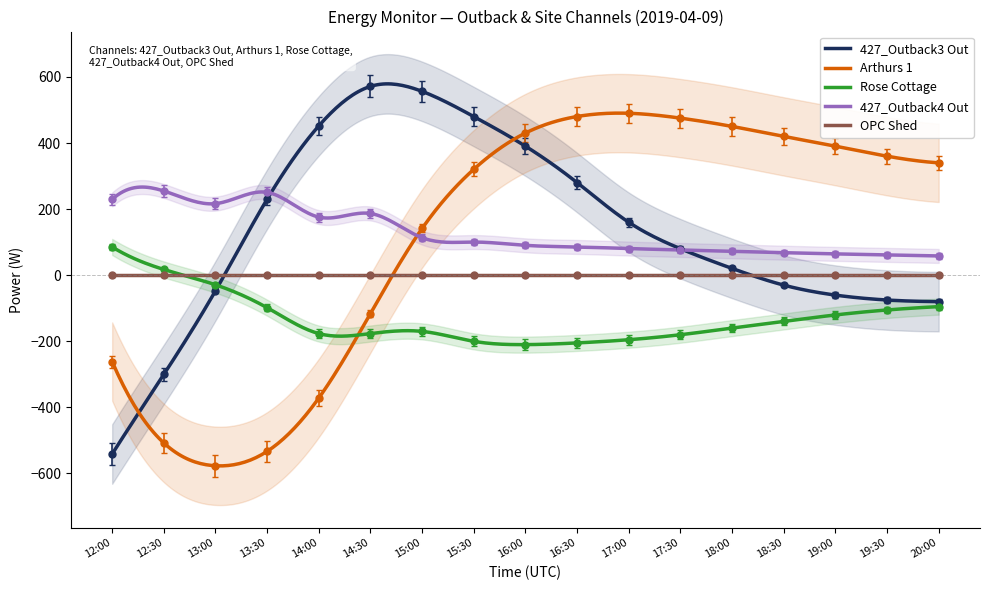

At how many categories does at least one series exceed 205?

17